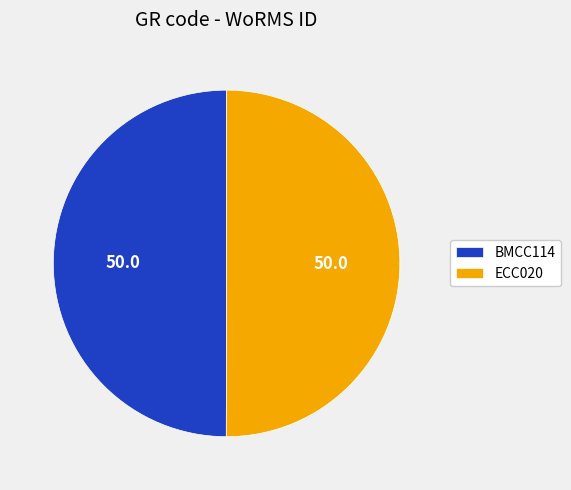

Is it true that ECC020 is 50% of the pie?

True